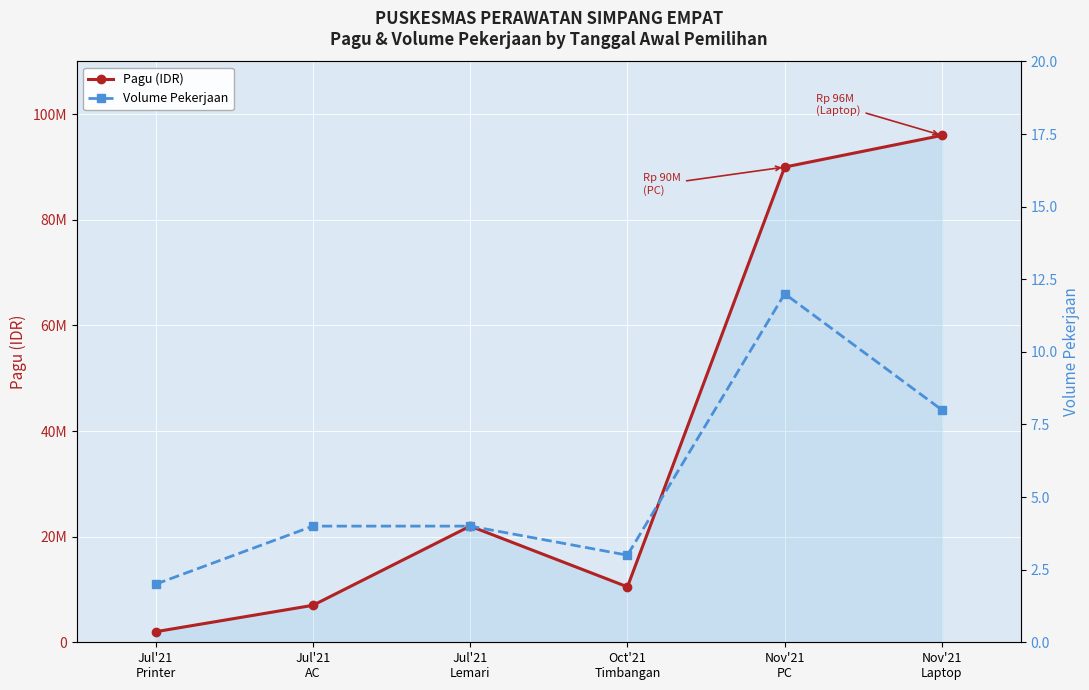

How many lines are shown in the chart?

2